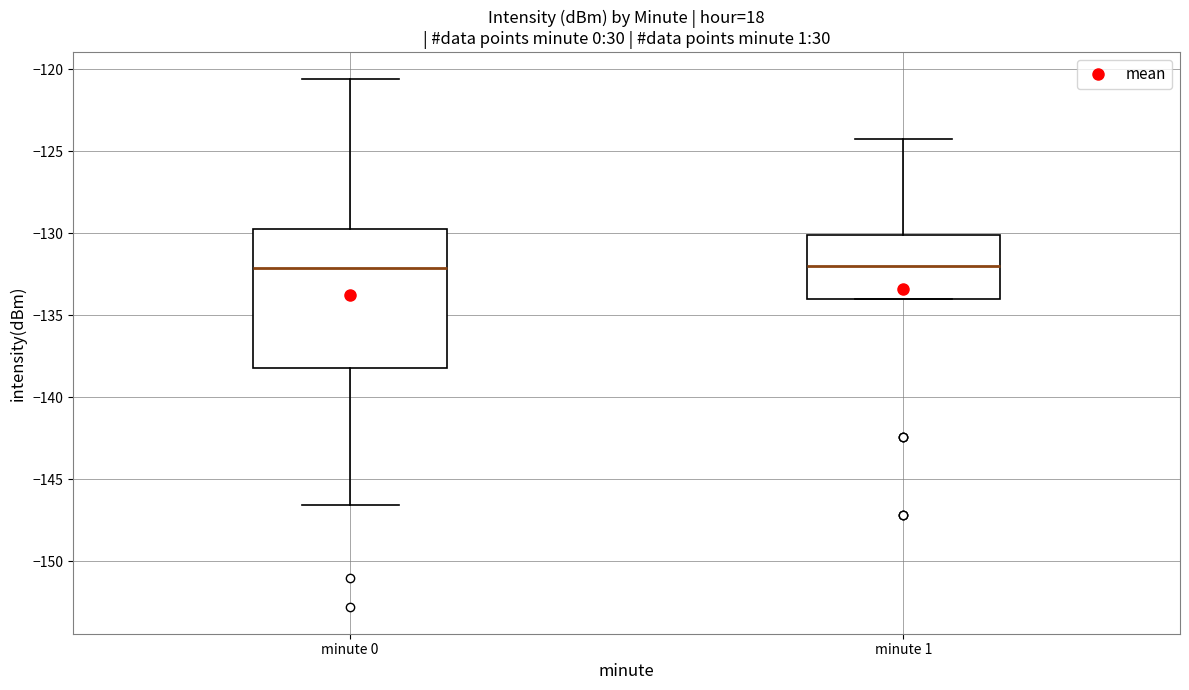

Reading left to right, transcribe this box plot: for each box, give where its median line is, the range the box spans, and where its two whiskers end, as read against the y-axis. The values are not printed on the chart, so give them approximately, as read against the axis.

minute 0: median -132.0, box -138.0 to -129.5, whiskers -146.5 to -120.5
minute 1: median -132.0, box -134.0 to -130.0, whiskers -134.0 to -124.5